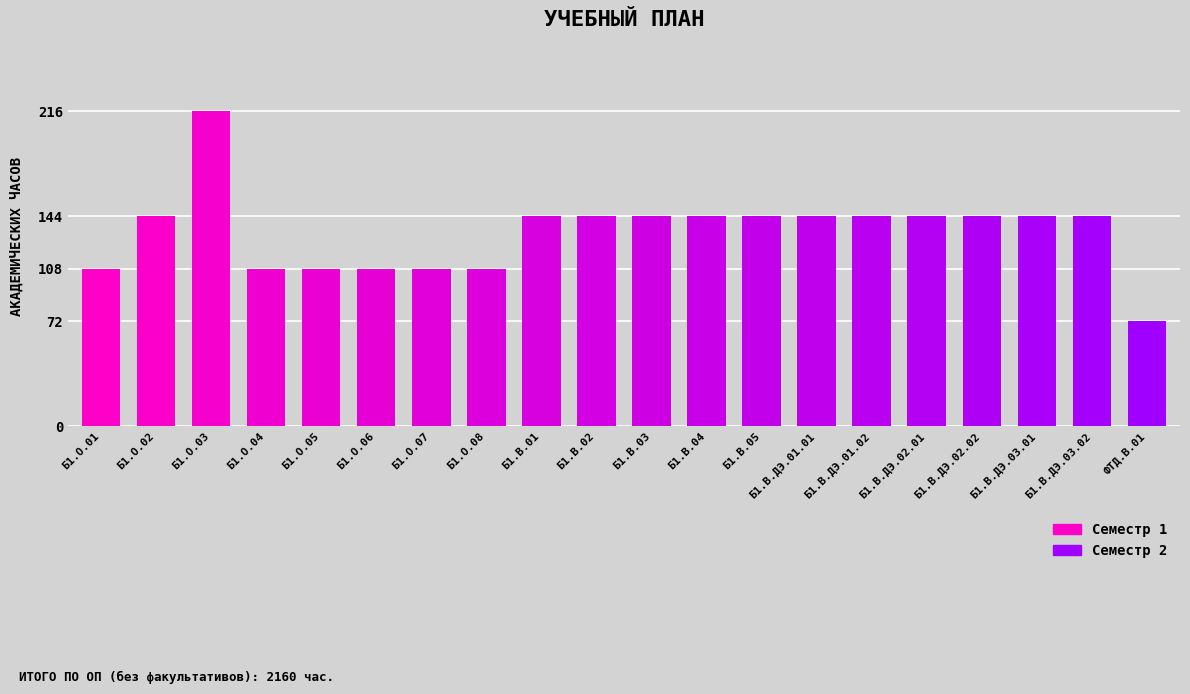

How many series are shown in this chart?

1